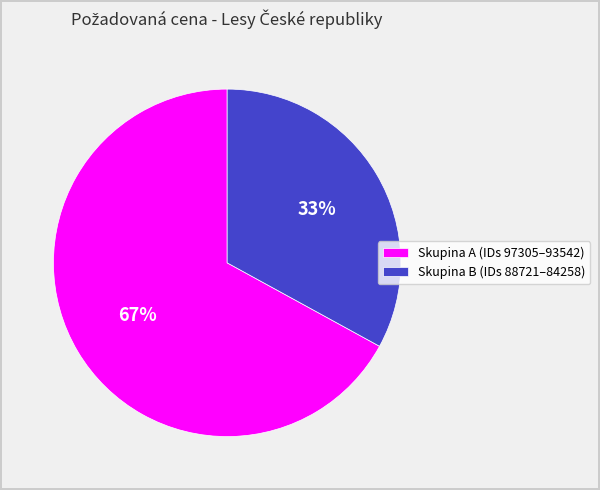

Combined, do Skupina A (IDs 97305–93542) and Skupina B (IDs 88721–84258) account for over 50%?

Yes